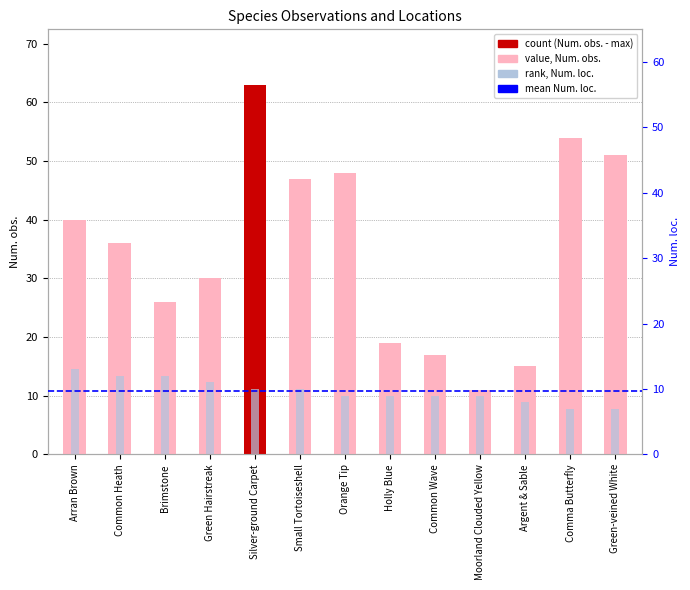

Is it true that Num. obs. equals 11 at Moorland Clouded Yellow?

True